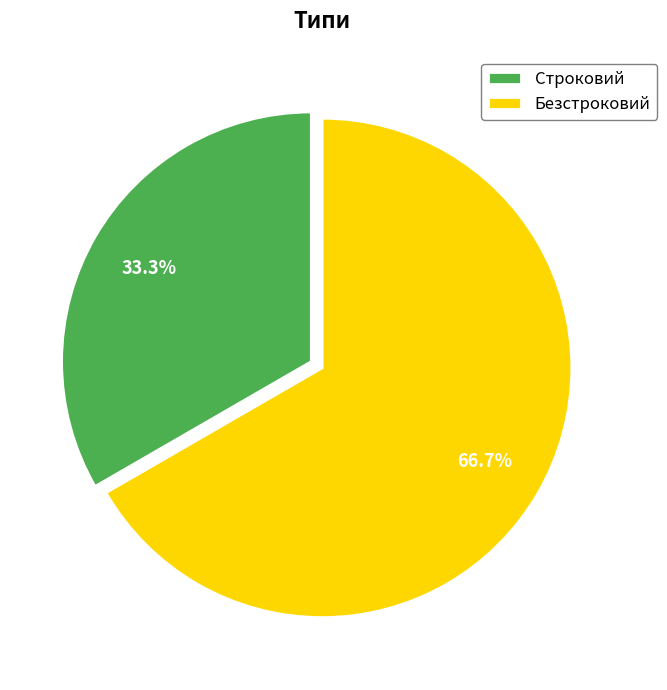

Is it true that Безстроковий is 67% of the pie?

True